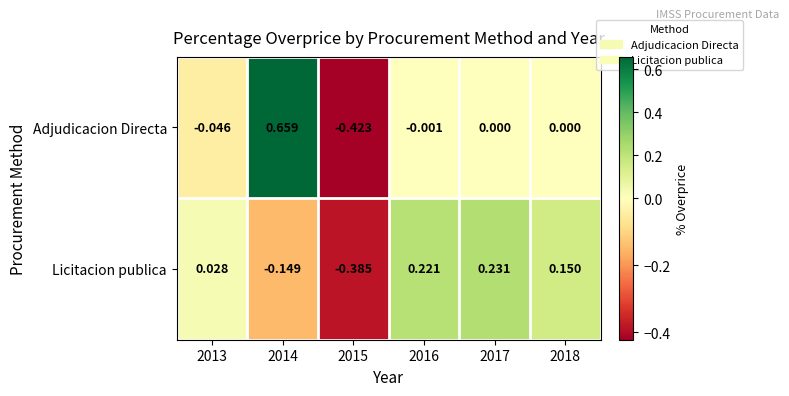

At 2015, list the series in order from largest to smallest.

Licitacion publica, Adjudicacion Directa